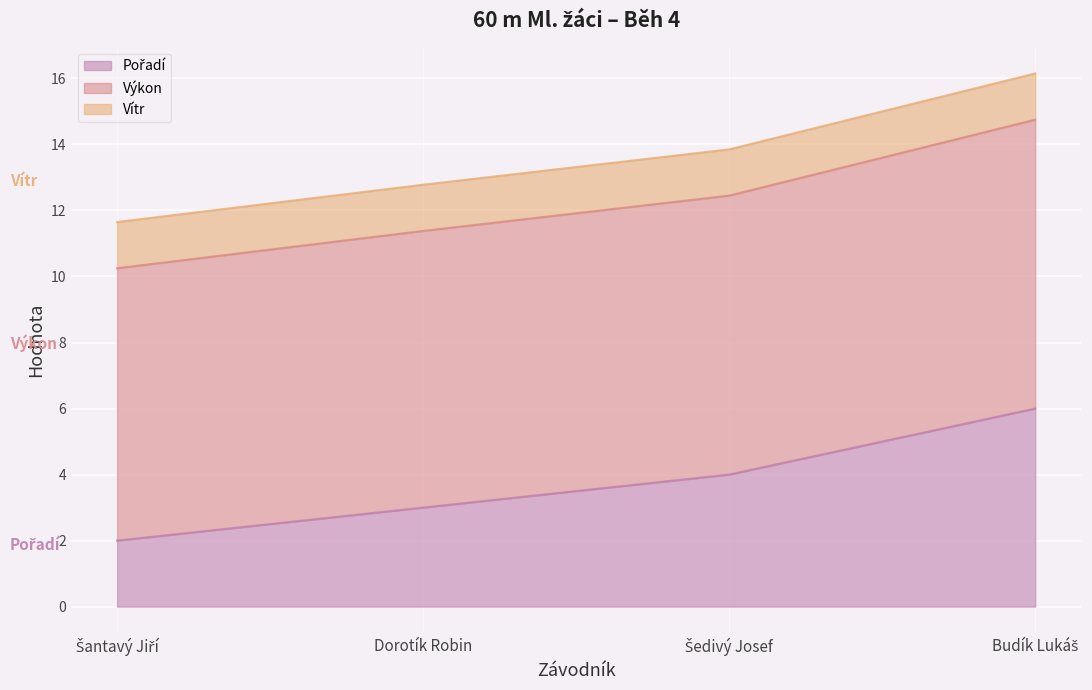

Read the Výkon value at Dorotík Robin.

11.4